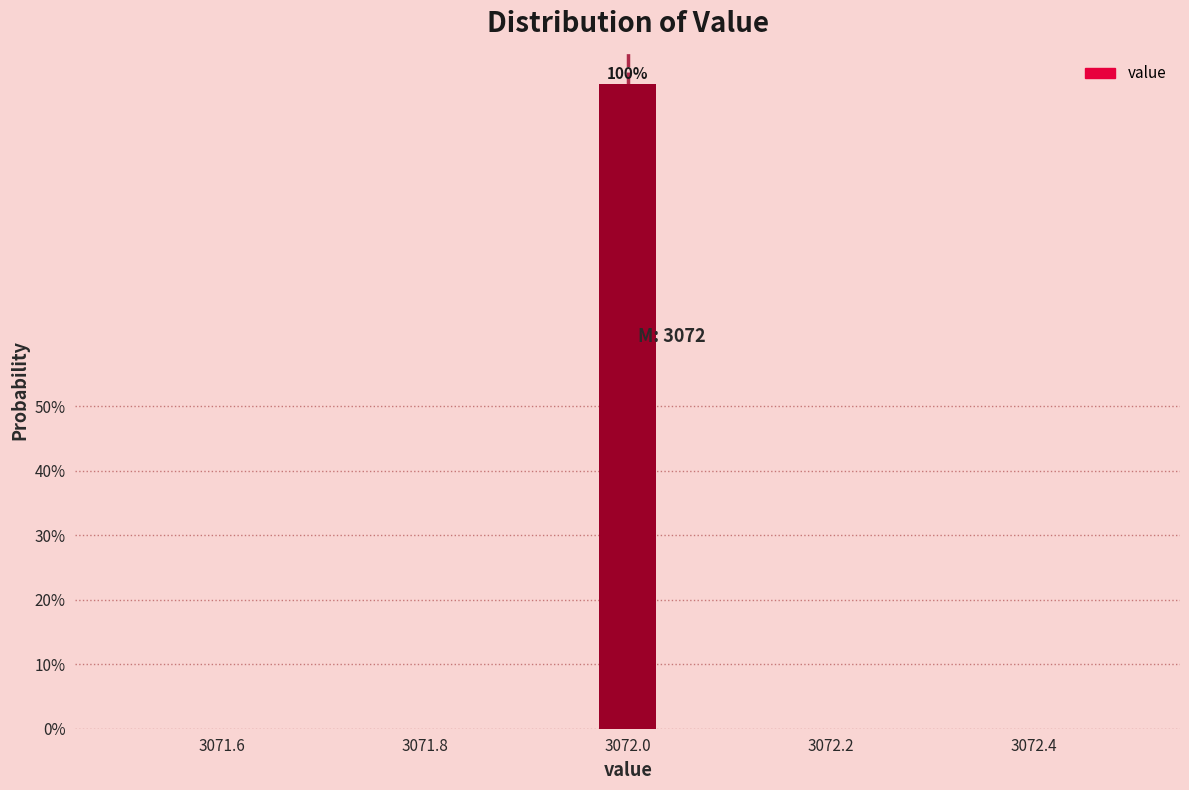

Around what value on the x-axis is the tallest bar? Give the approximate position of its centre, as read against the axis.

3072.00